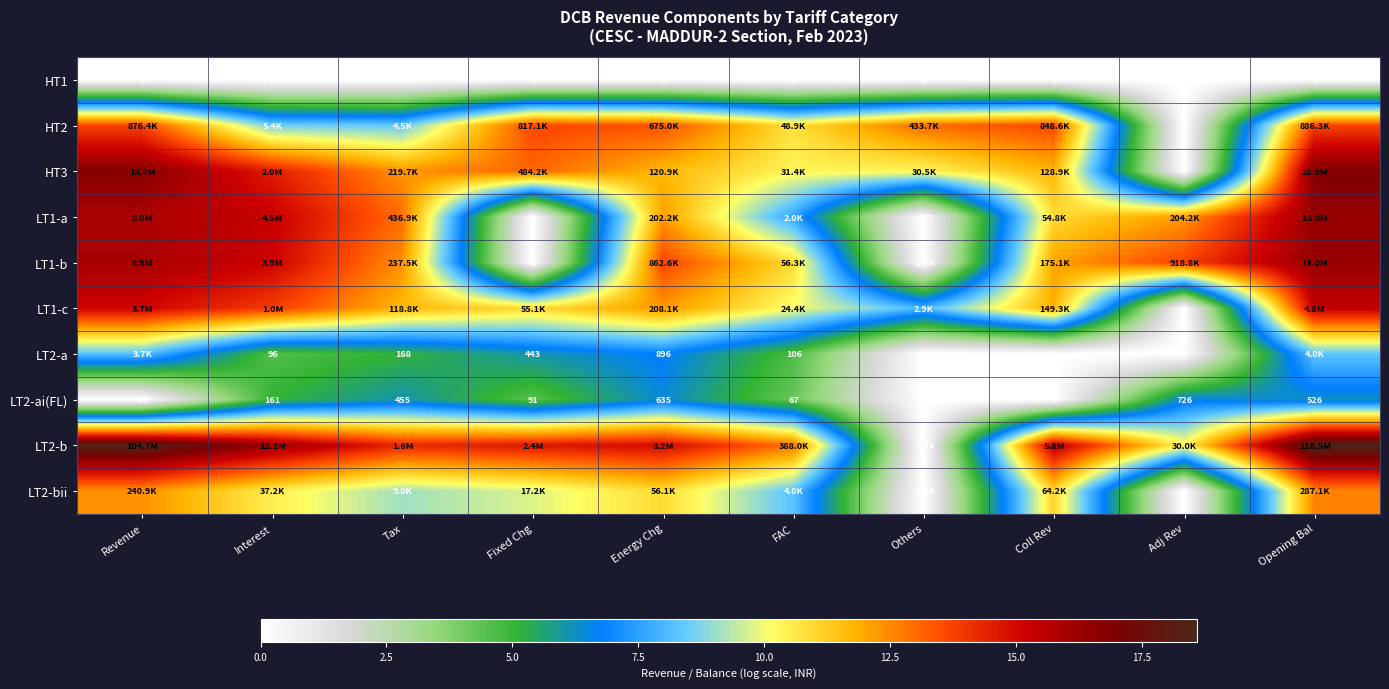

Between Revenue and Fixed Chg, which is larger?

Revenue